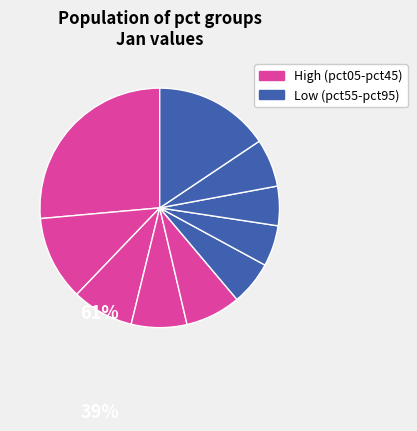

How many segments does this pie chart have?

10